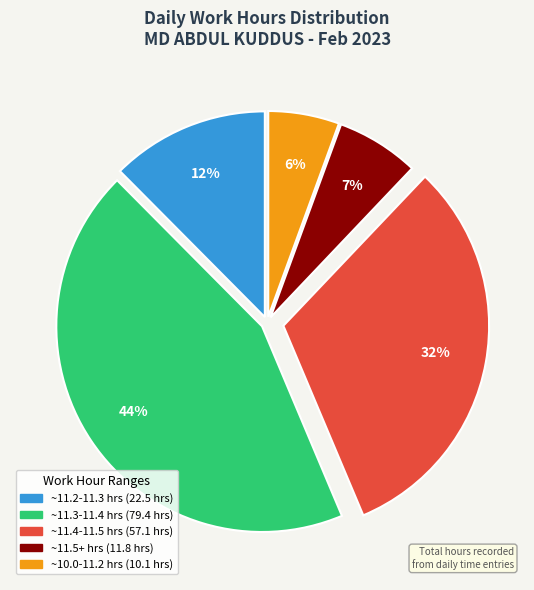

Does any single category account for the majority?

No